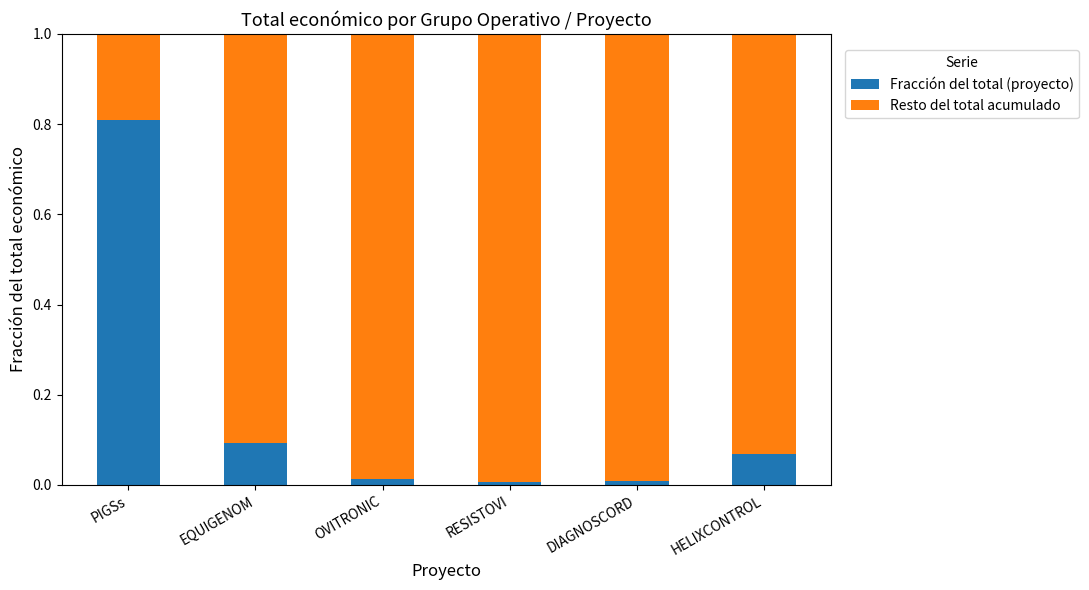

True or false: Fracción del total (proyecto) has a value of 0.0 at DIAGNOSCORD.

True